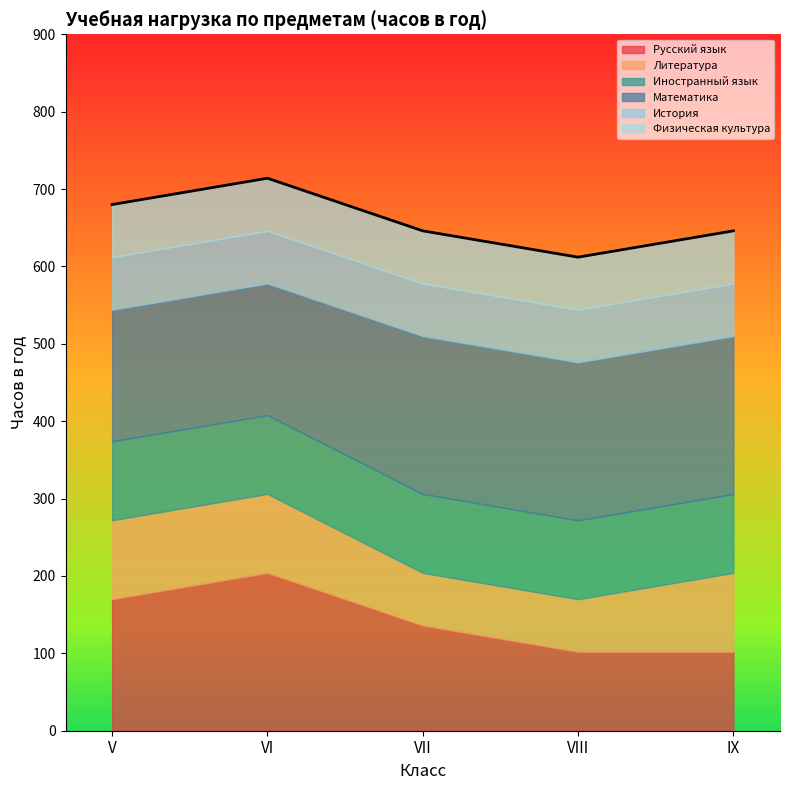

What is the value of the Литература point at the 1st from the left?

102